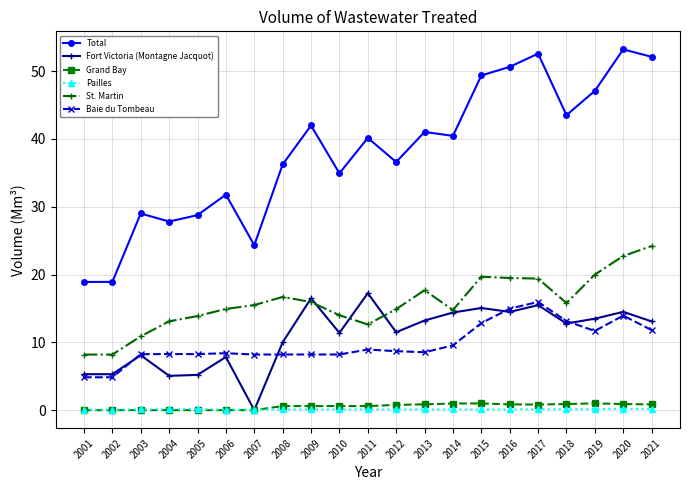

How many values in the Total series are below 40?

10